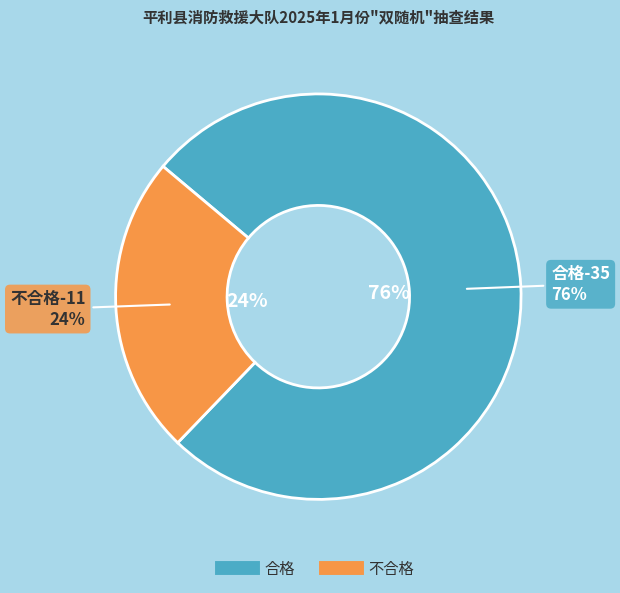

Rank the categories by value from lowest to highest.

不合格, 合格